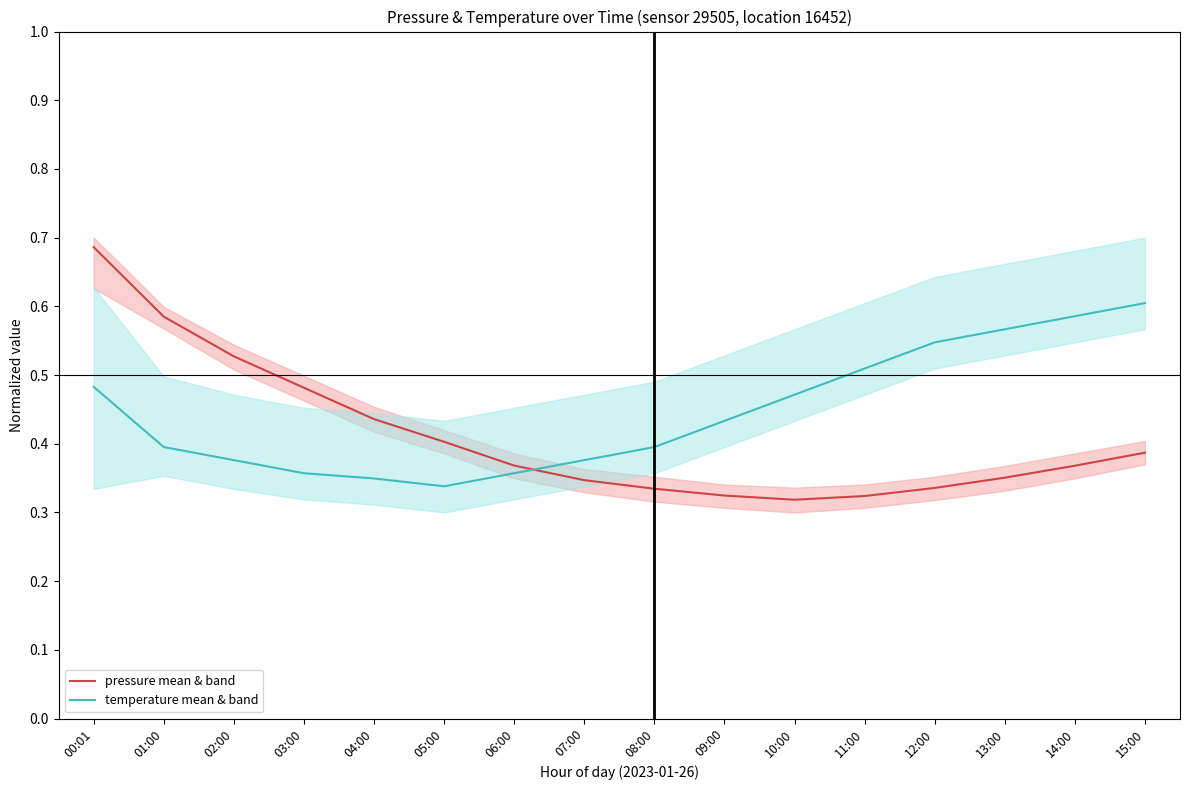

True or false: temperature mean & band has a value of 0.4 at 01:00.

True